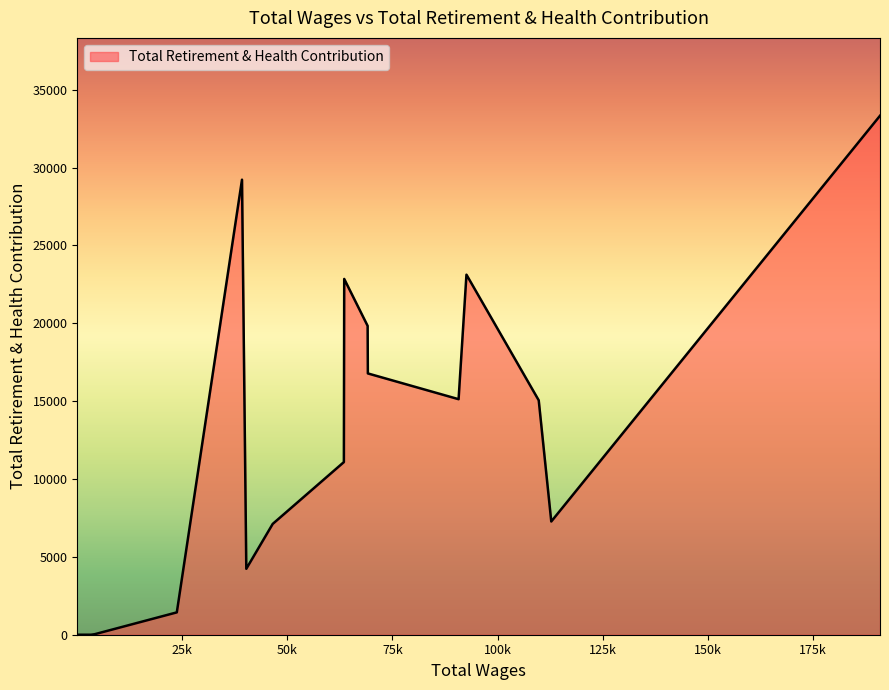

What is the sum of all values?

206467